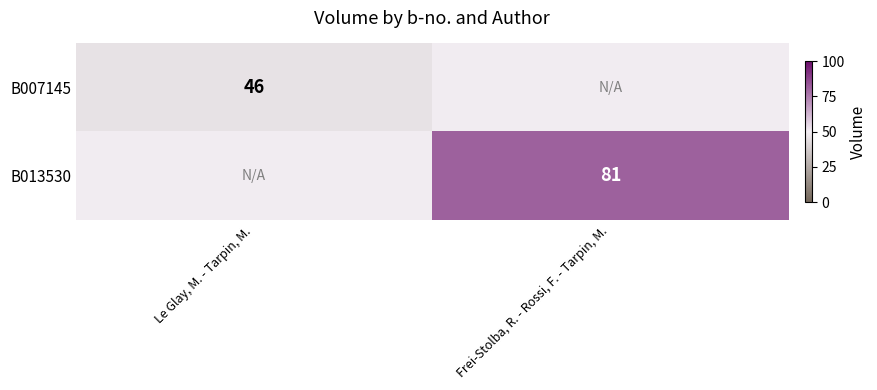

Is the value of B007145 at Le Glay, M. - Tarpin, M. greater than the value of B013530 at Frei-Stolba, R. - Rossi, F. - Tarpin, M.?

No